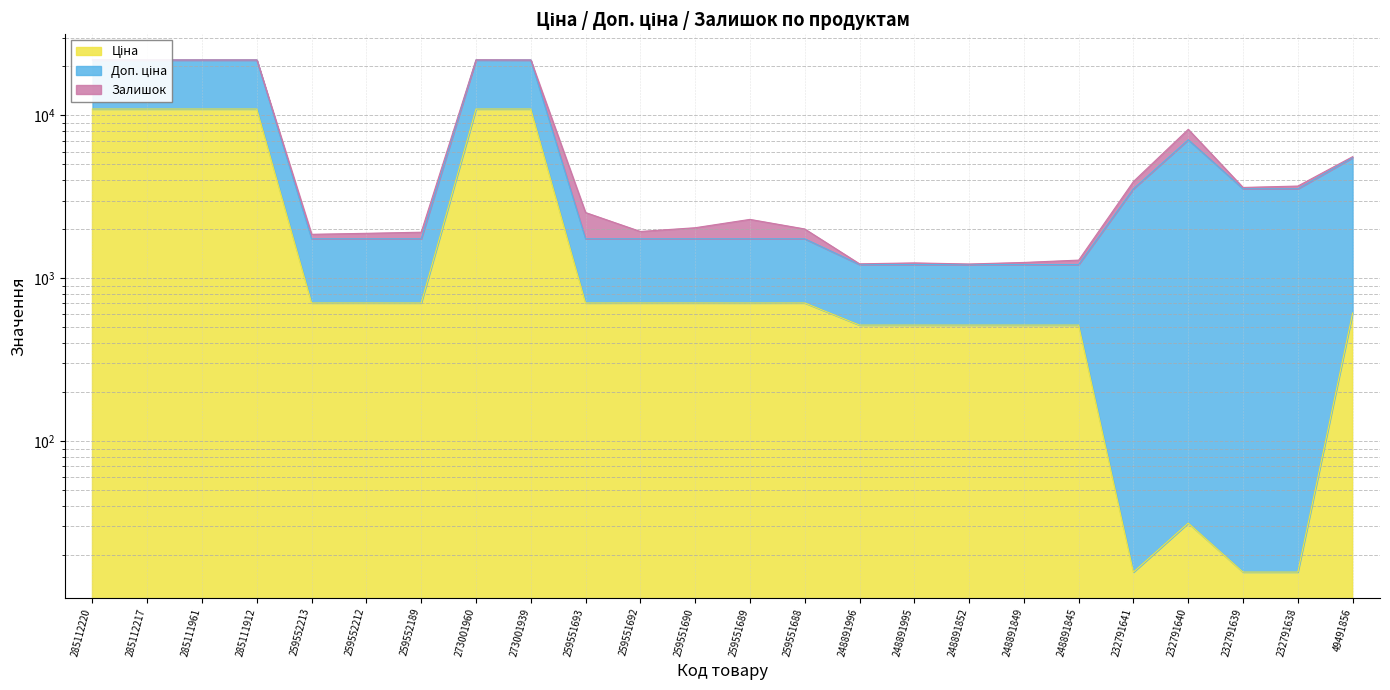

What is the difference between the Доп. ціна values at 248891852 and 259551692?

714.7